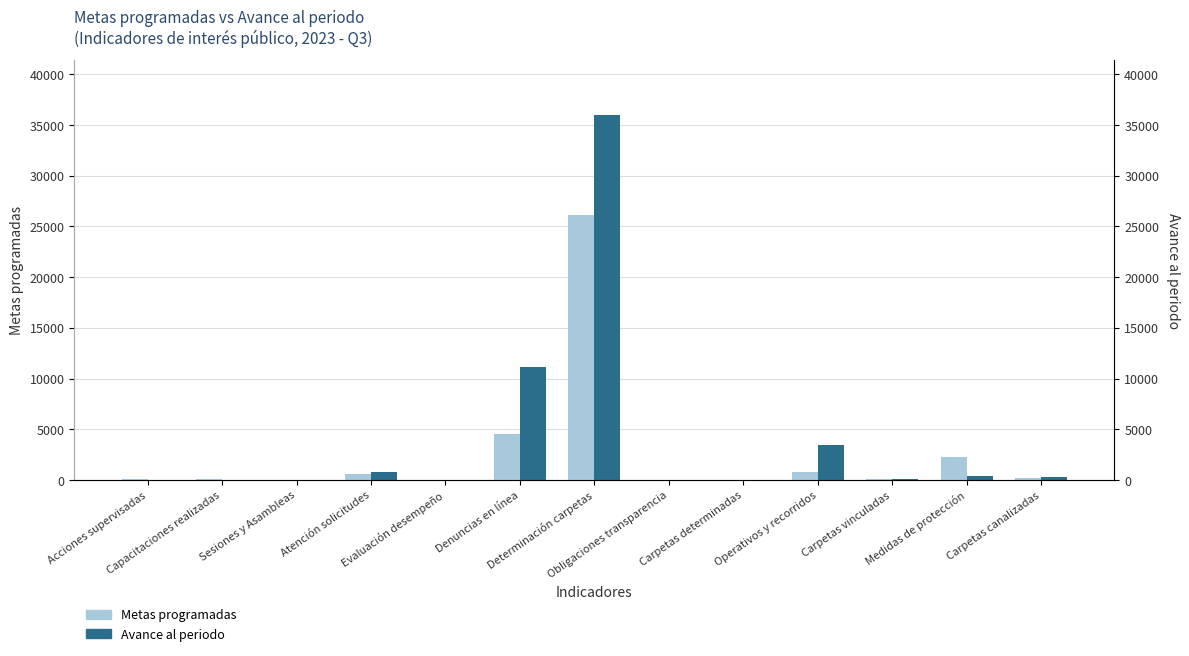

At which label is Avance al periodo closest to 17991?

Denuncias en línea